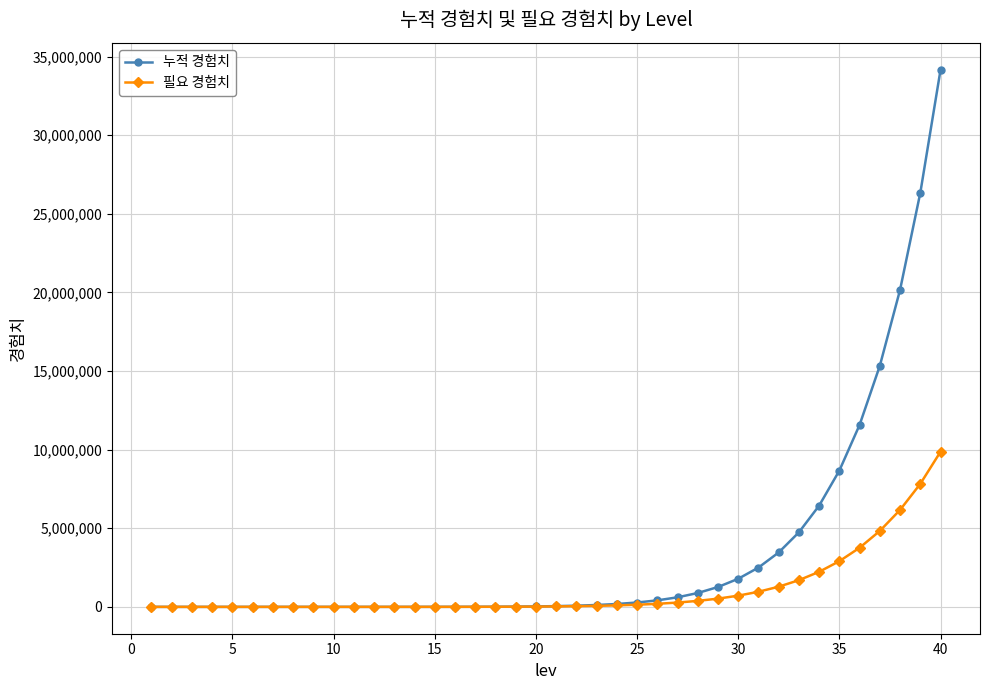

Which series has the largest total across all categories?

누적 경험치